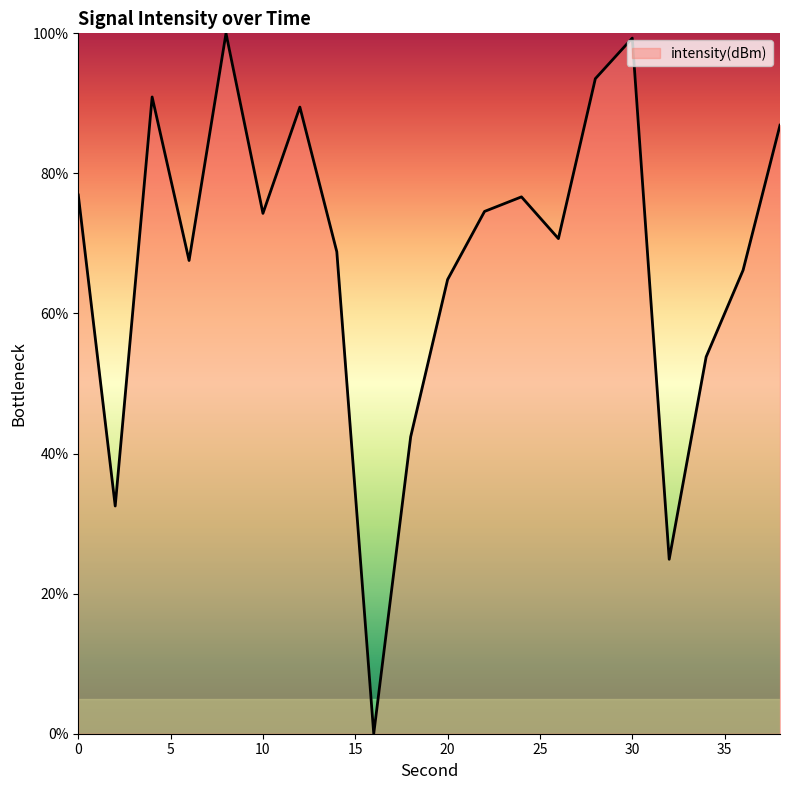

What is the difference between the maximum and minimum values?

100.0